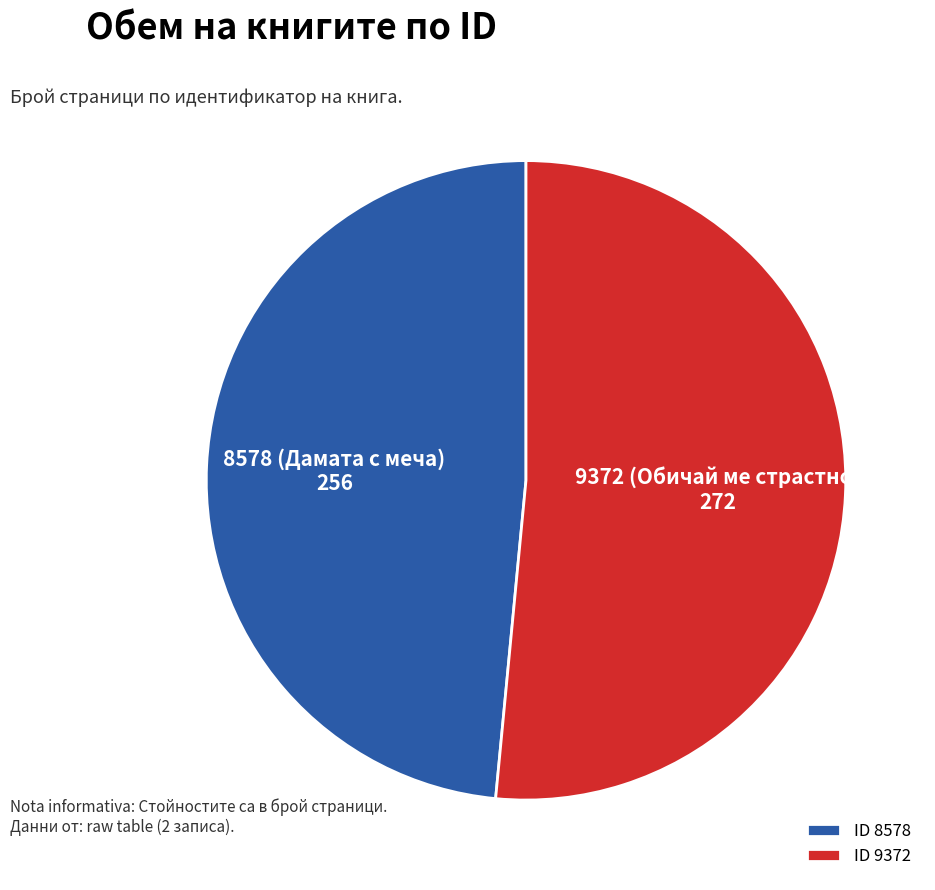

Does ID 9372 account for over 50% of the chart?

Yes